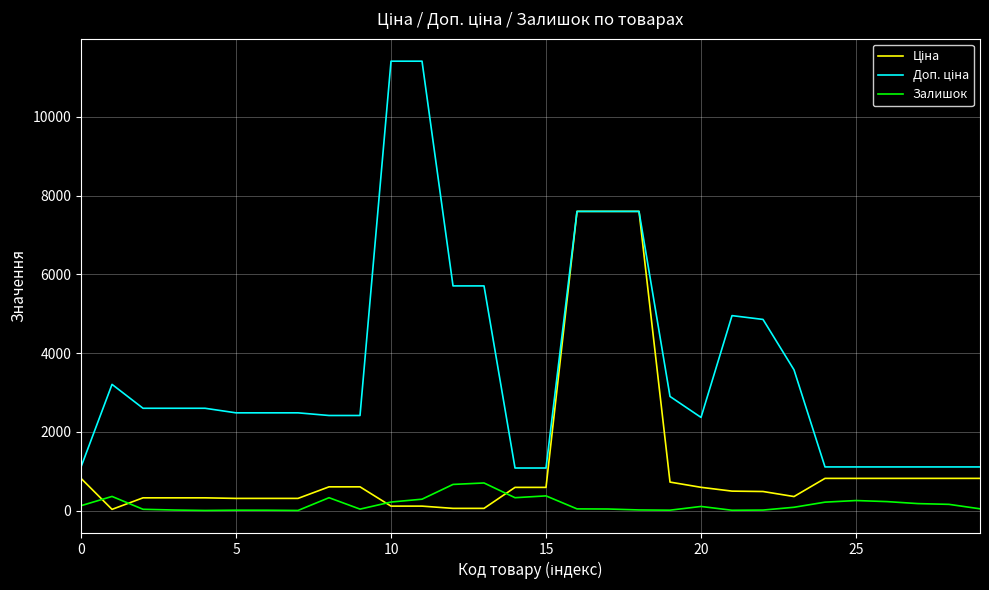

What is the greatest value displayed?

11410.0